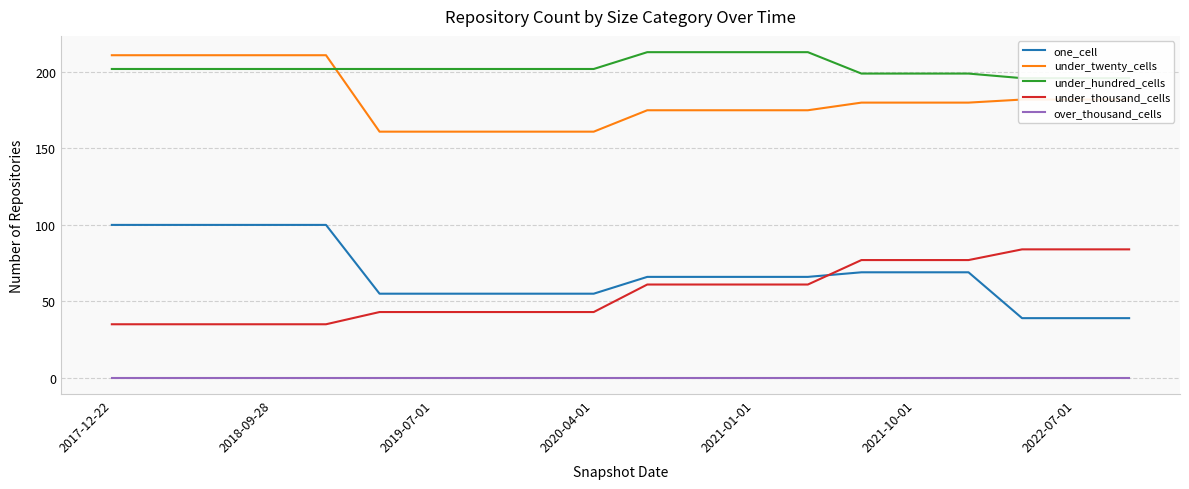

True or false: over_thousand_cells and under_twenty_cells intersect in this chart.

False